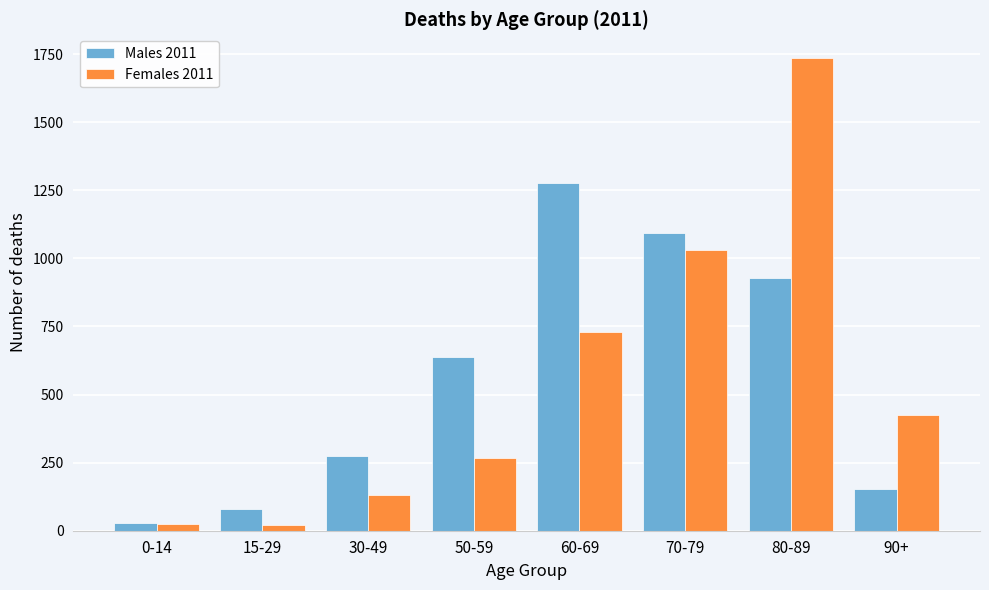

Is the value of Males 2011 at 30-49 greater than the value of Females 2011 at 15-29?

Yes